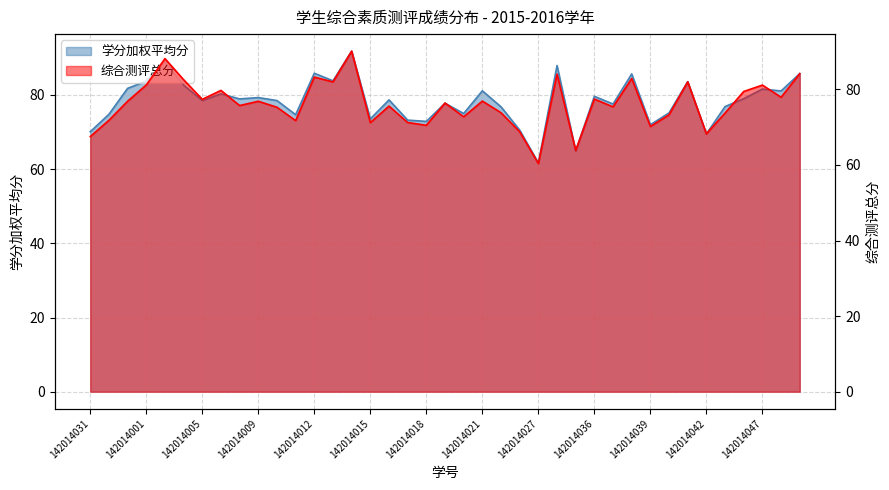

Reading right to left, transcribe all the data shown in this chart.

学分加权平均分: 85.8	81.1	81.6	79.0	76.9	69.5	83.6	75.2	72.0	85.7	77.6	79.6	64.9	87.9	61.7	70.5	76.8	81.1	75.0	77.8	72.9	73.2	78.7	73.5	91.8	83.8	85.9	74.7	78.5	79.3	78.9	80.3	78.5	82.7	89.1	83.8	81.8	74.8	70.1
综合测评总分: 84.2	77.9	81.1	79.5	73.7	68.2	82.0	73.3	70.2	82.9	75.4	77.4	63.9	84.0	60.4	68.8	73.8	76.9	72.8	76.4	70.5	71.2	75.6	71.2	90.1	82.0	83.3	71.7	75.3	76.9	75.7	79.7	77.4	82.6	88.2	81.2	76.9	71.8	67.5